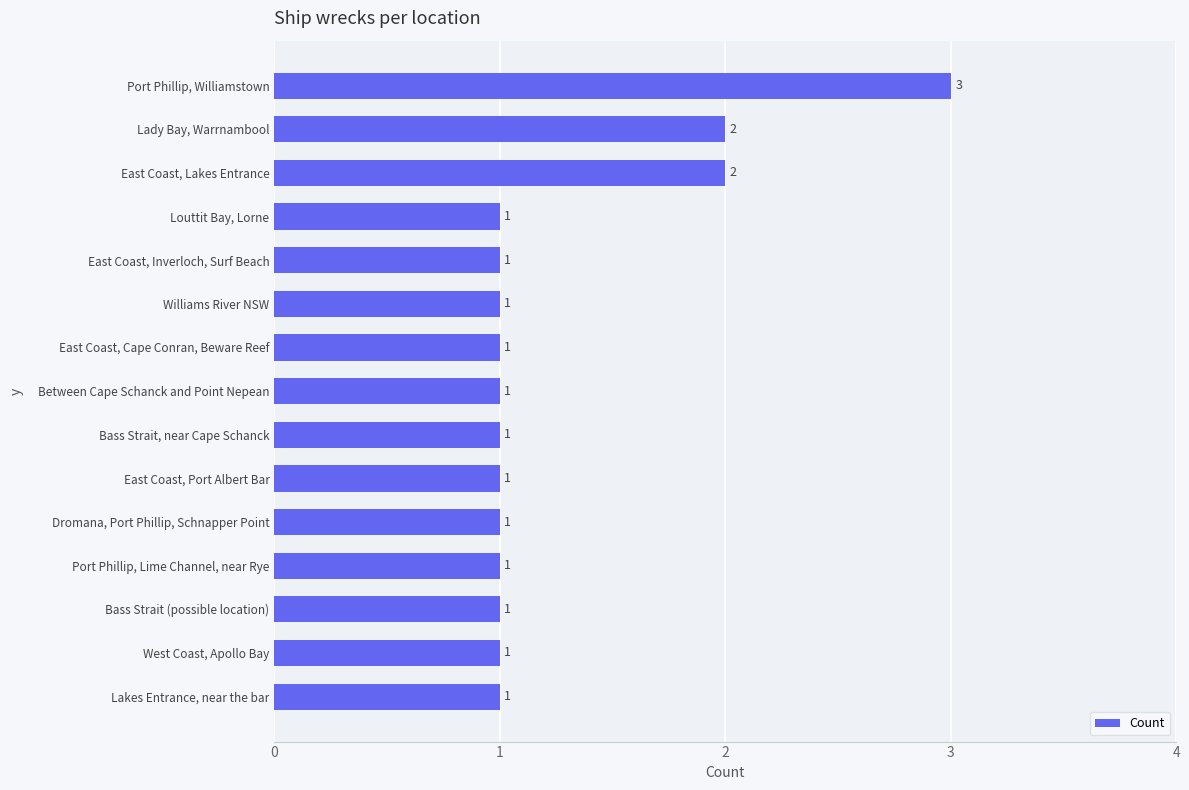

How many values are between 1 and 2?

14